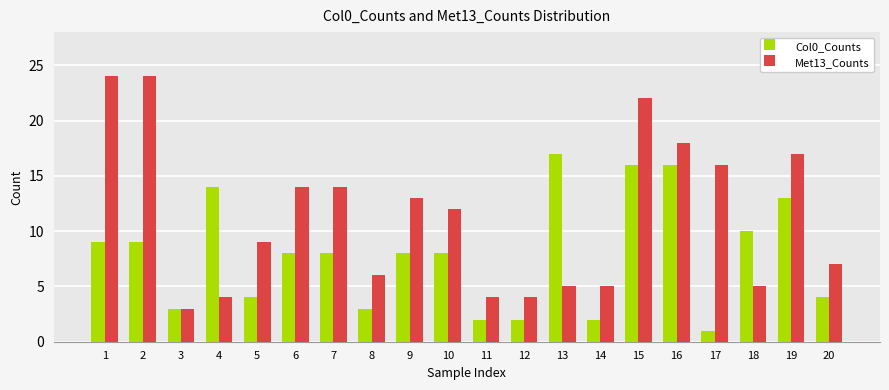

Between 12 and 18, which series saw the biggest shift?

Col0_Counts